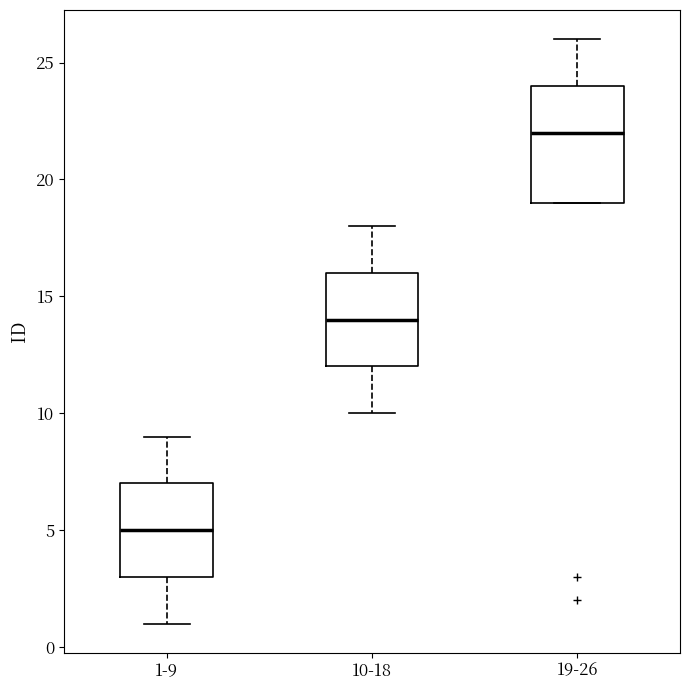

Comparing the boxes themselves (not the whiskers), which one is the tallest?

19-26